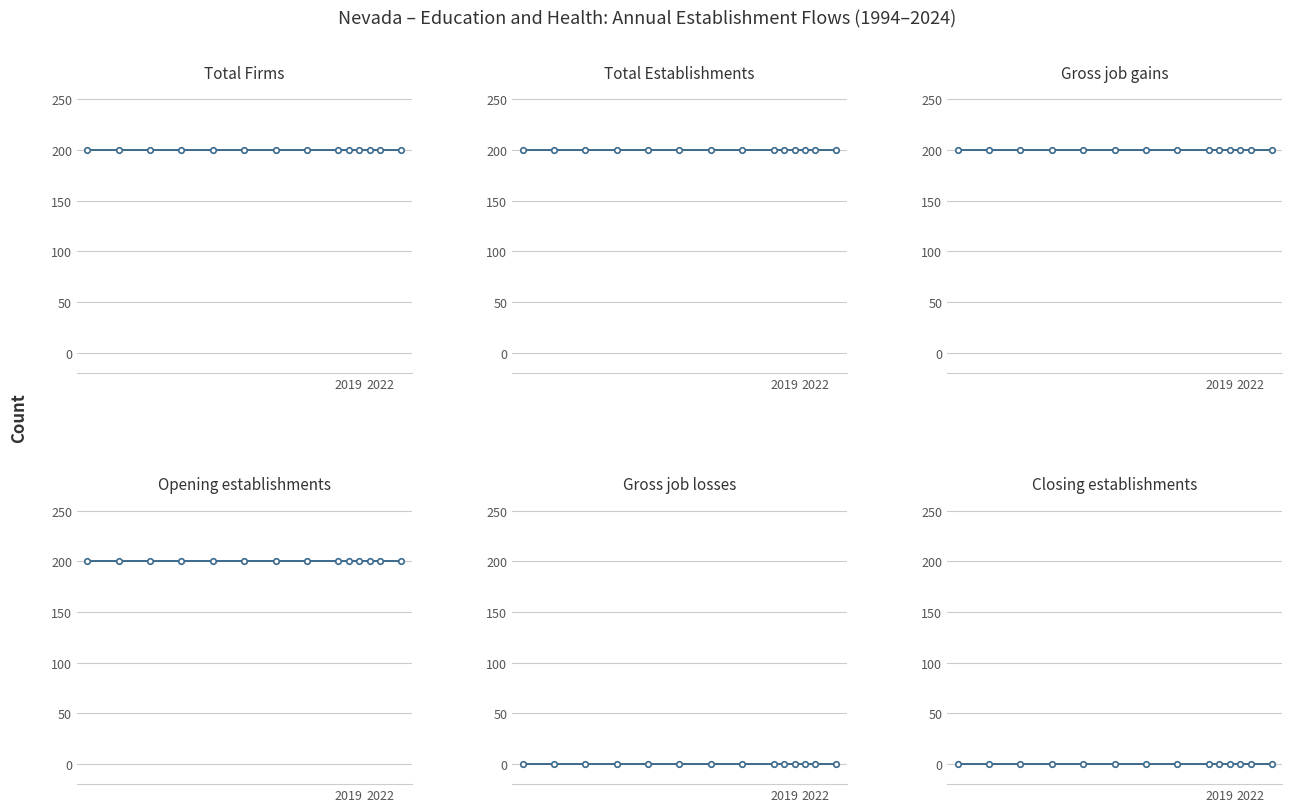

True or false: Total Establishments has more than 2 interior local peaks.

False